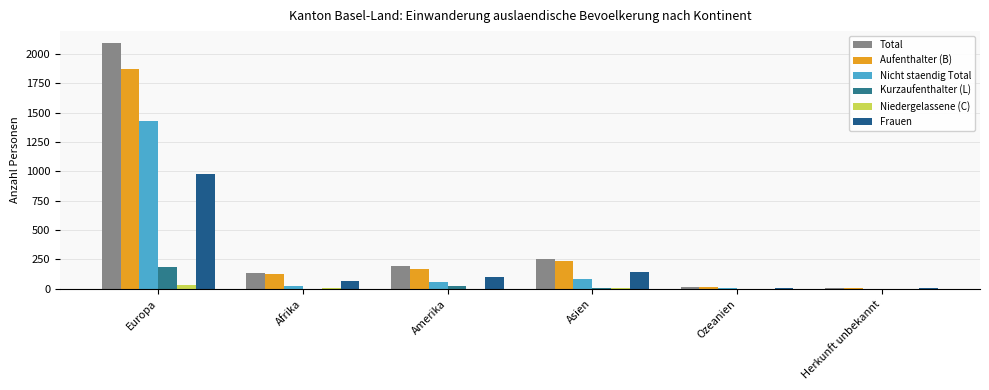

What is the value of the Total bar at the 5th from the left?

12